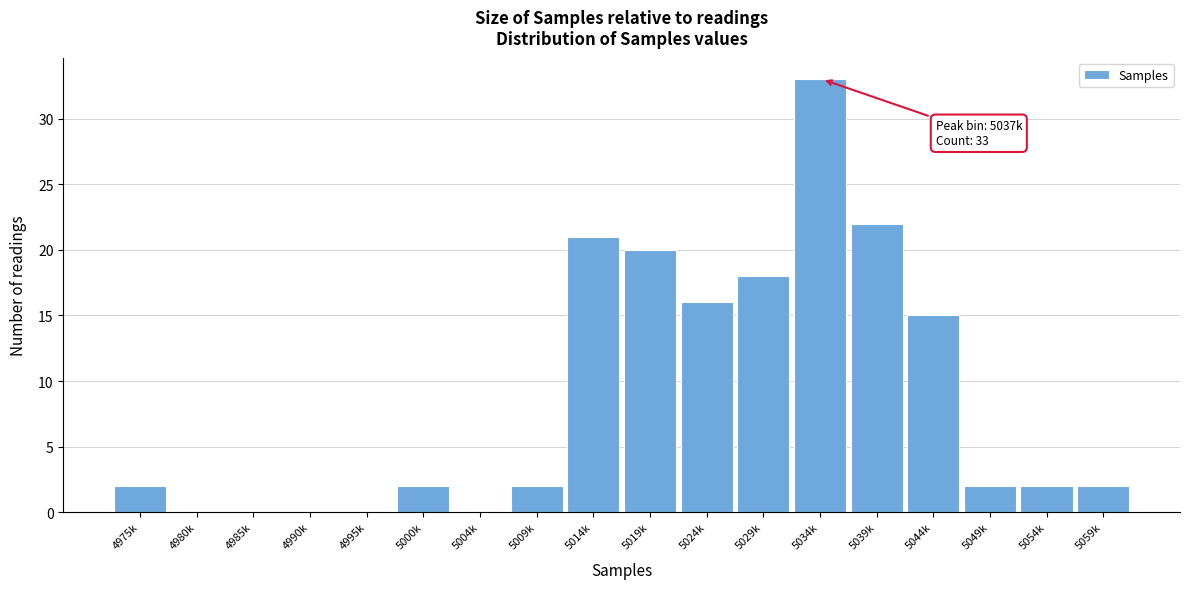

Reading left to right, transcribe all the data shown in this chart.

4975k=2	4980k=0	4985k=0	4990k=0	4995k=0	5000k=2	5004k=0	5009k=2	5014k=21	5019k=20	5024k=16	5029k=18	5034k=33	5039k=22	5044k=15	5049k=2	5054k=2	5059k=2